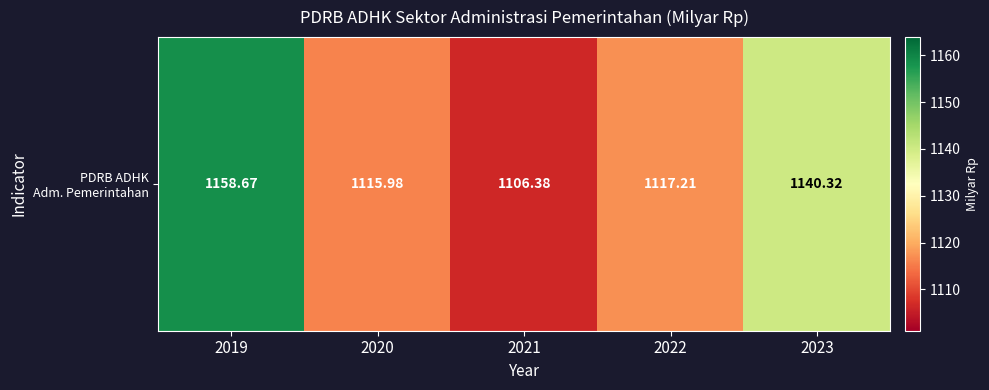

What is the difference between the second highest and minimum values?

33.9